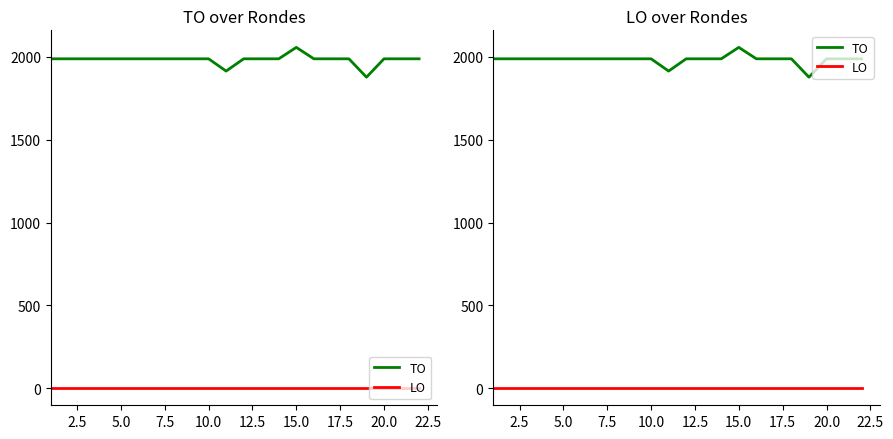

True or false: LO and TO cross at least once.

False